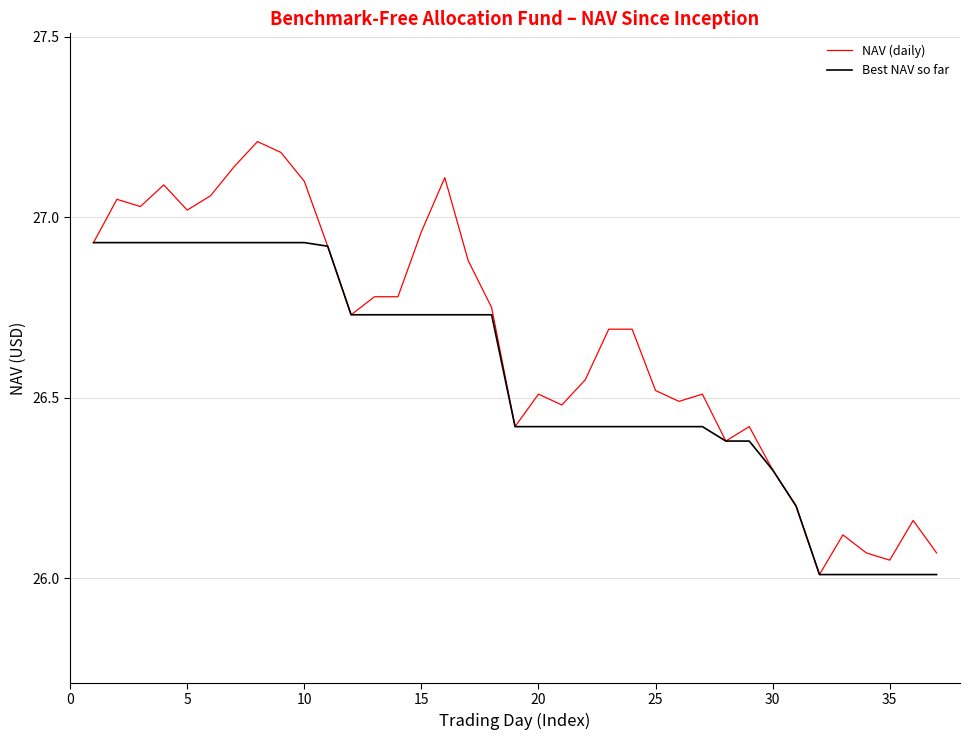

Rank the series by their maximum value, from lowest to highest.

Best NAV so far, NAV (daily)